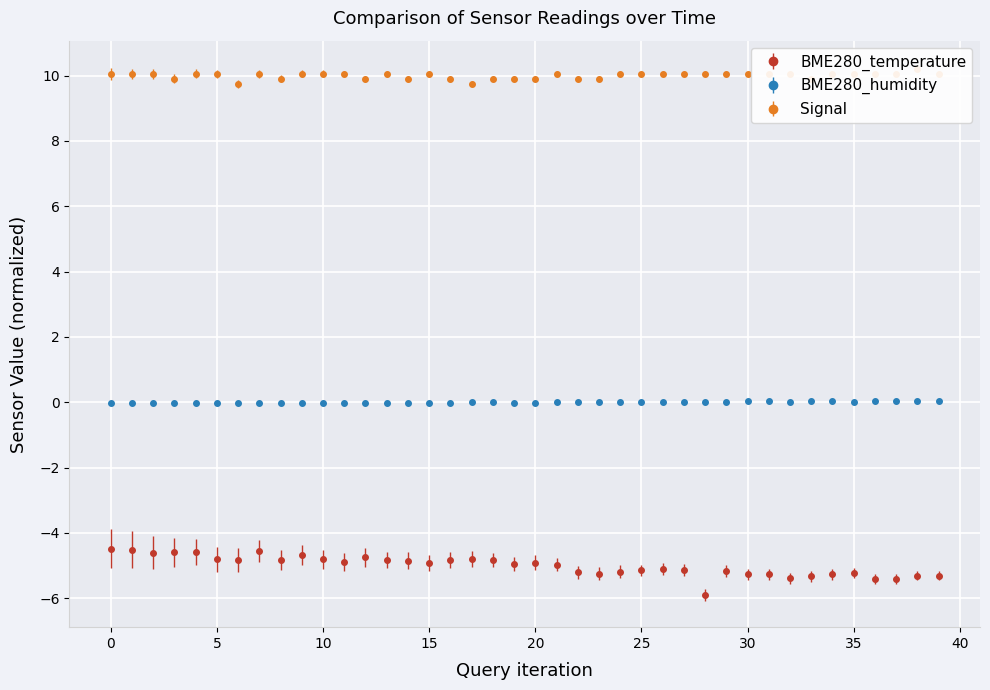

Reading left to right, extract all data points from this chart.

BME280_temperature: -4.5	-4.5	-4.6	-4.6	-4.6	-4.8	-4.8	-4.5	-4.8	-4.7	-4.8	-4.9	-4.7	-4.8	-4.8	-4.9	-4.8	-4.8	-4.8	-4.9	-4.9	-5.0	-5.2	-5.2	-5.2	-5.1	-5.1	-5.1	-5.9	-5.2	-5.3	-5.3	-5.4	-5.3	-5.3	-5.2	-5.4	-5.4	-5.3	-5.3
BME280_humidity: -0.0	-0.0	-0.0	-0.0	-0.0	-0.0	-0.0	-0.0	-0.0	-0.0	-0.0	-0.0	-0.0	-0.0	-0.0	-0.0	-0.0	-0.0	0.0	-0.0	-0.0	0.0	0.0	0.0	0.0	0.0	0.0	0.0	0.0	0.0	0.0	0.0	0.0	0.0	0.0	0.0	0.0	0.0	0.0	0.0
Signal: 10.1	10.1	10.1	9.9	10.1	10.1	9.8	10.1	9.9	10.1	10.1	10.1	9.9	10.1	9.9	10.1	9.9	9.8	9.9	9.9	9.9	10.1	9.9	9.9	10.1	10.1	10.1	10.1	10.1	10.1	10.1	10.1	10.1	9.9	10.1	10.1	10.1	10.1	10.2	10.1